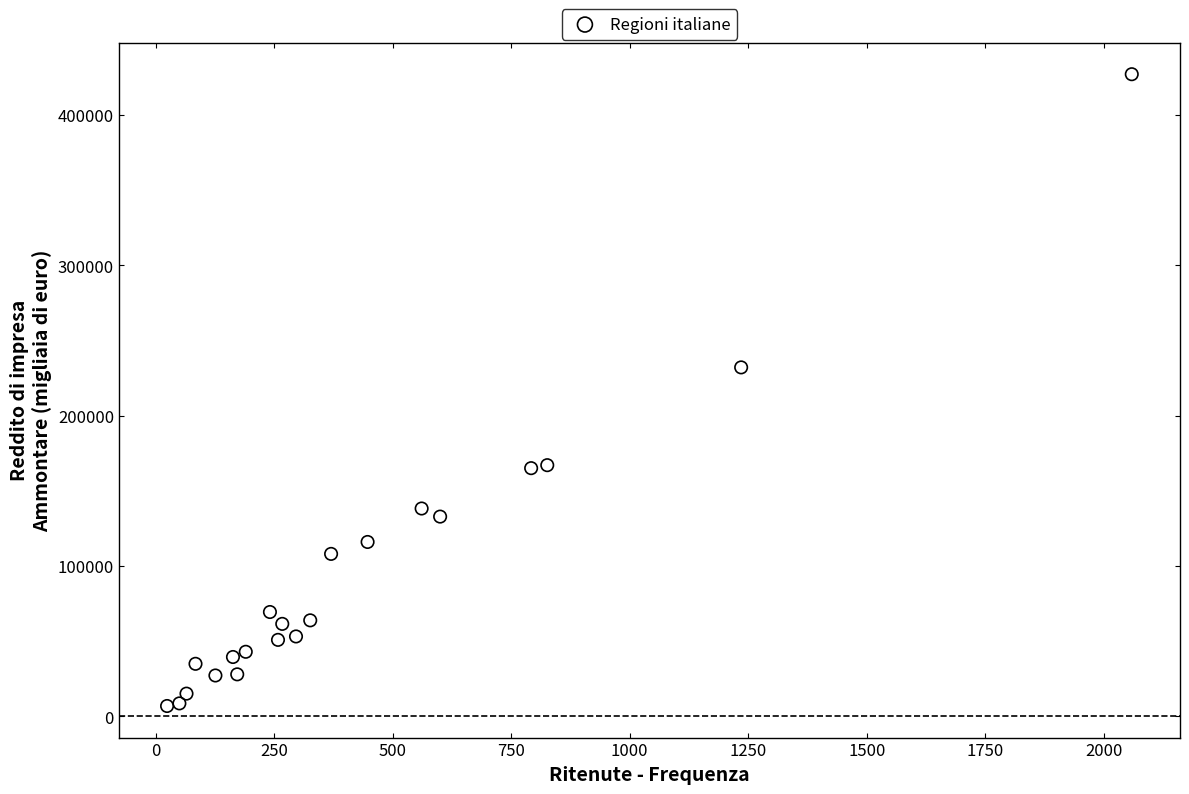

What is the range of X values (max minus min)?

2035